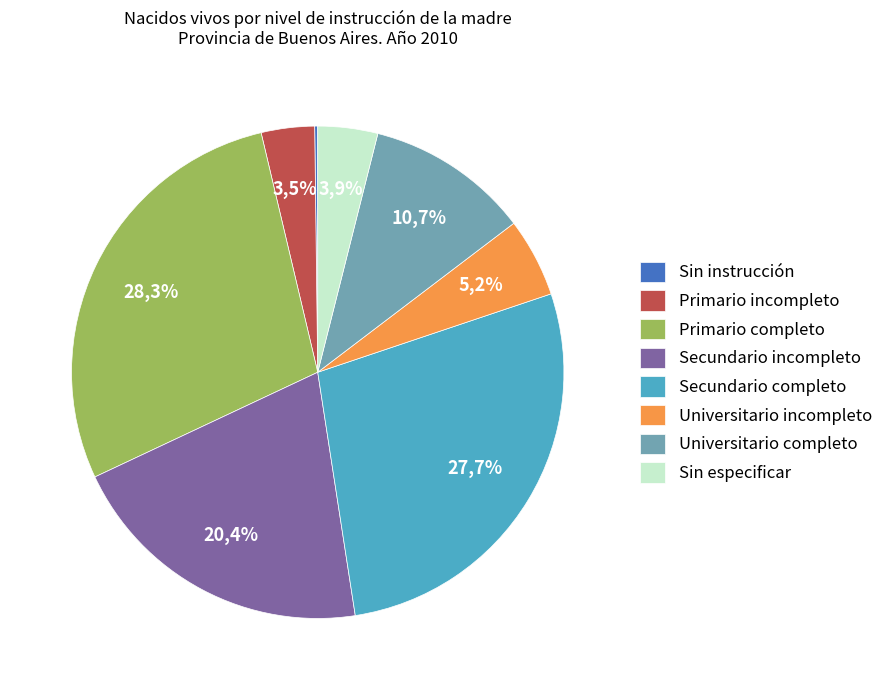

Does Secundario completo account for over 50% of the chart?

No